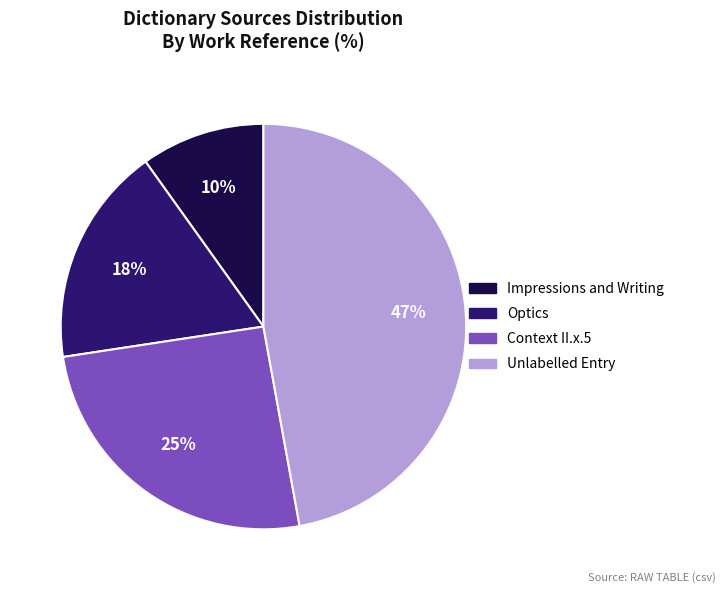

Is there a majority slice in this chart?

No